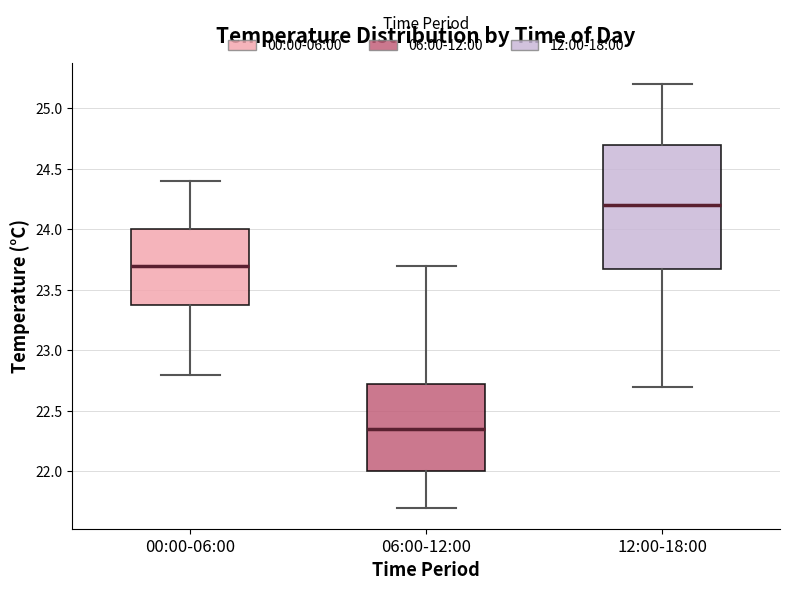

Reading left to right, transcribe this box plot: for each box, give where its median line is, the range the box spans, and where its two whiskers end, as read against the y-axis. The values are not printed on the chart, so give them approximately, as read against the axis.

00:00-06:00: median 23.70, box 23.40 to 24.00, whiskers 22.80 to 24.40
06:00-12:00: median 22.35, box 22.00 to 22.75, whiskers 21.70 to 23.70
12:00-18:00: median 24.20, box 23.70 to 24.70, whiskers 22.70 to 25.20